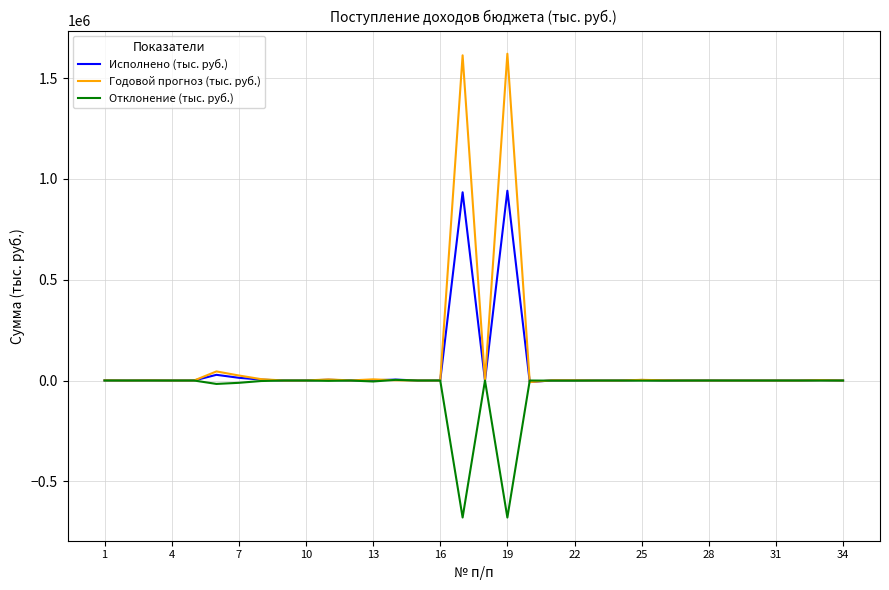

What is the maximum value shown in the chart?

1621308.6